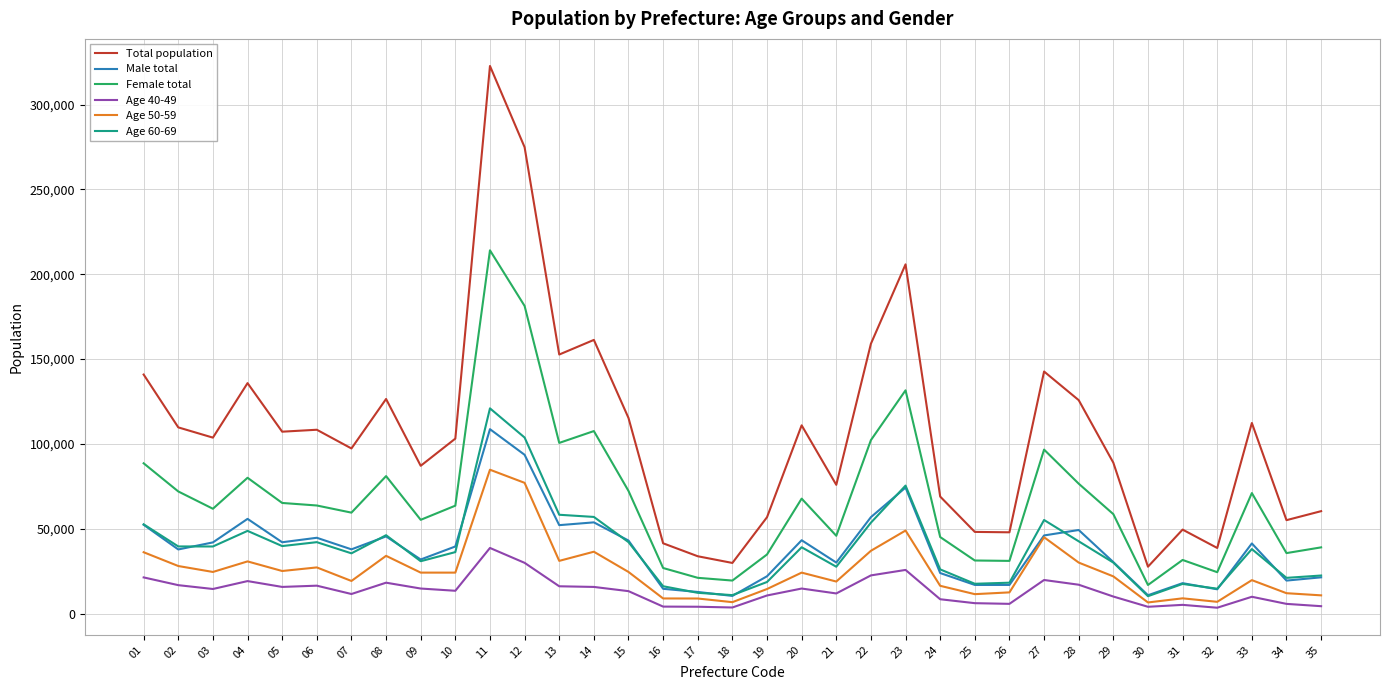

True or false: Total population and Age 60-69 intersect in this chart.

False